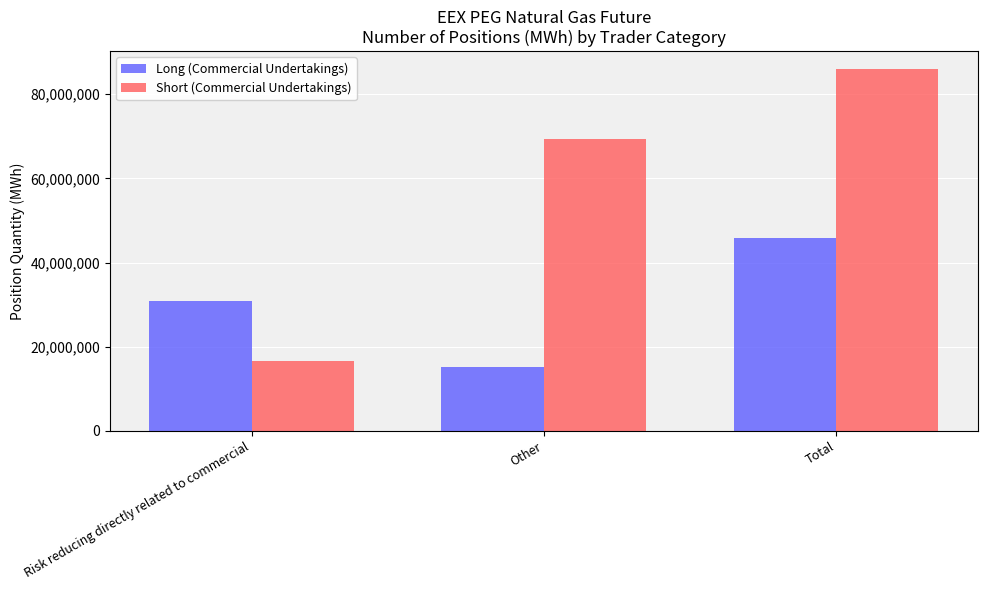

Rank the series by their average value, from highest to lowest.

Short (Commercial Undertakings), Long (Commercial Undertakings)